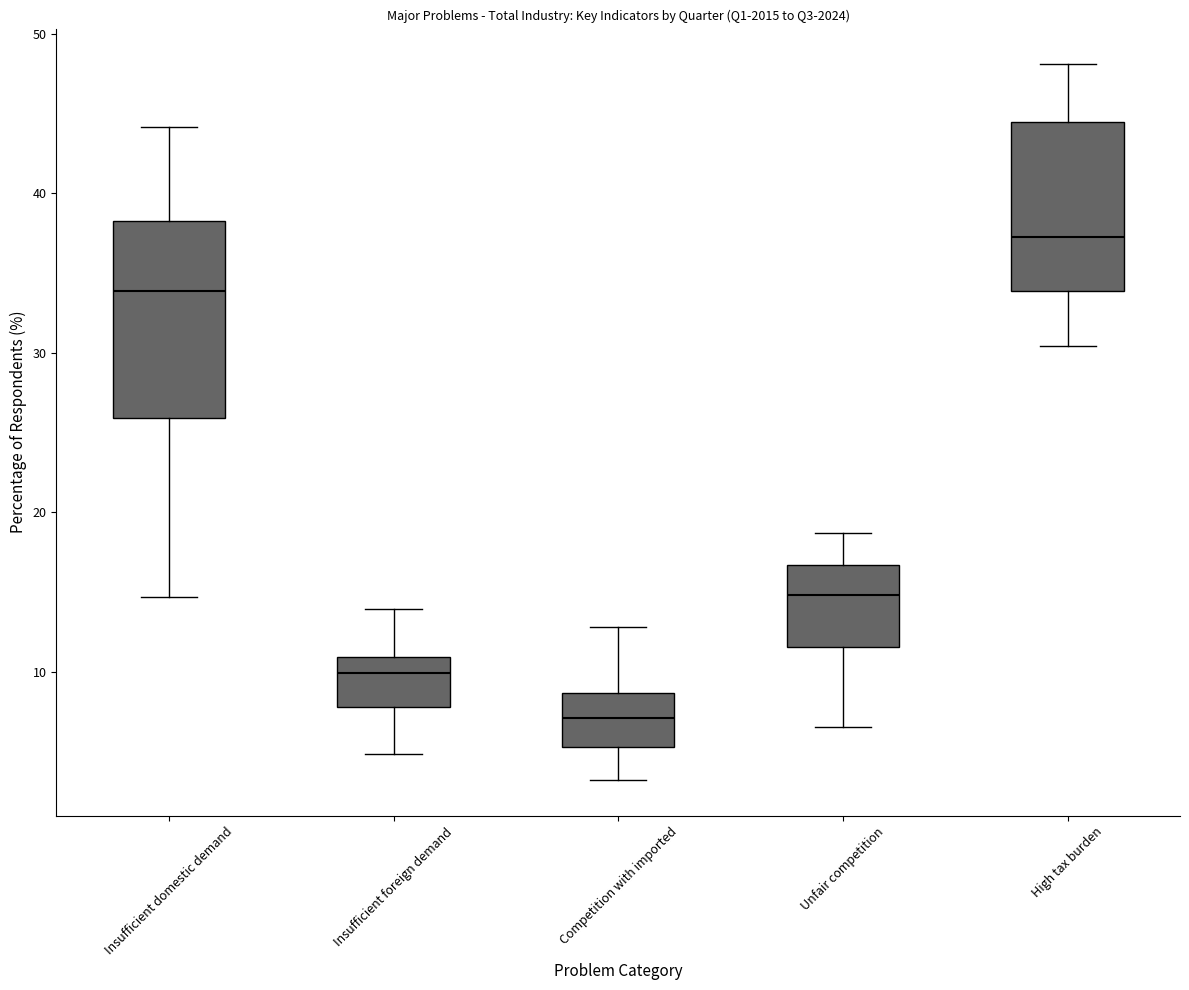

Where is the upper edge of the box for Insufficient domestic demand on the y-axis? The values are not printed on the chart, so give them approximately, as read against the axis.

38